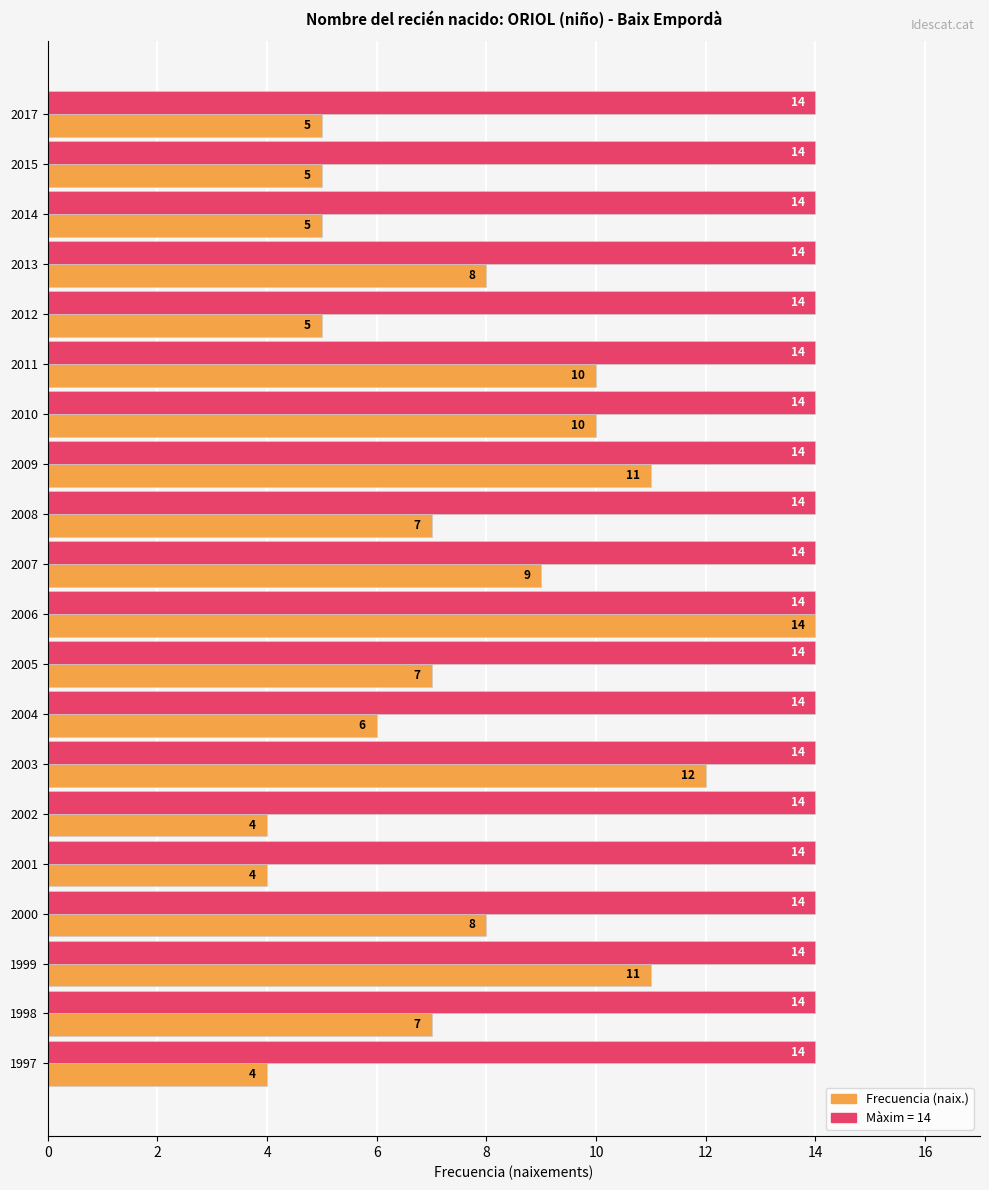

How many data points does each series have?

20